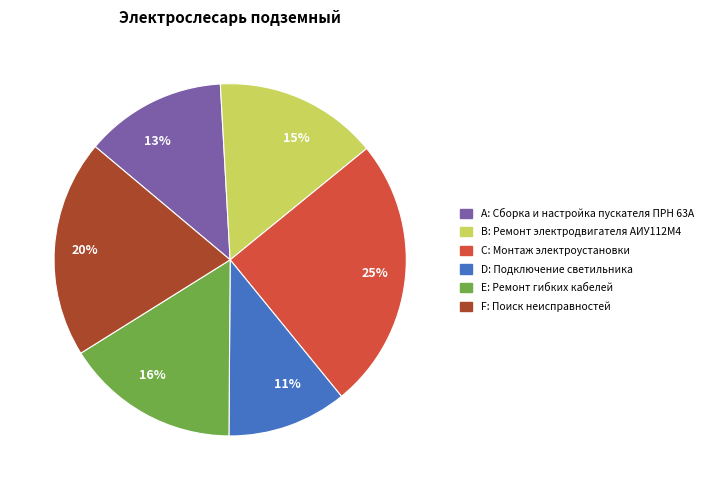

To the nearest percent, what portion does C represent?

25%